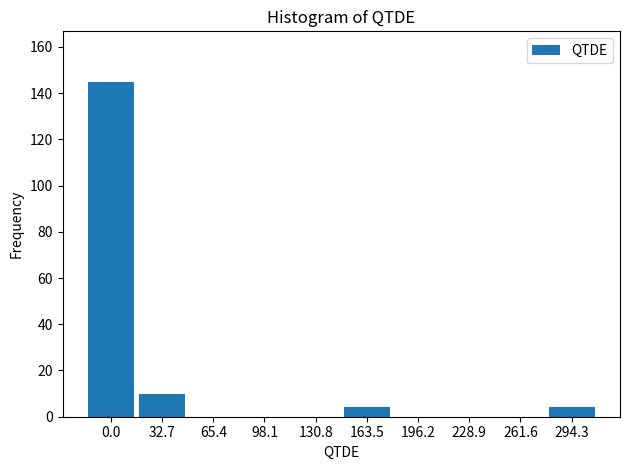

Reading right to left, what are all the values shown in this chart?

294.3=4	261.6=0	228.9=0	196.2=0	163.5=4	130.8=0	98.1=0	65.4=0	32.7=10	0.0=145